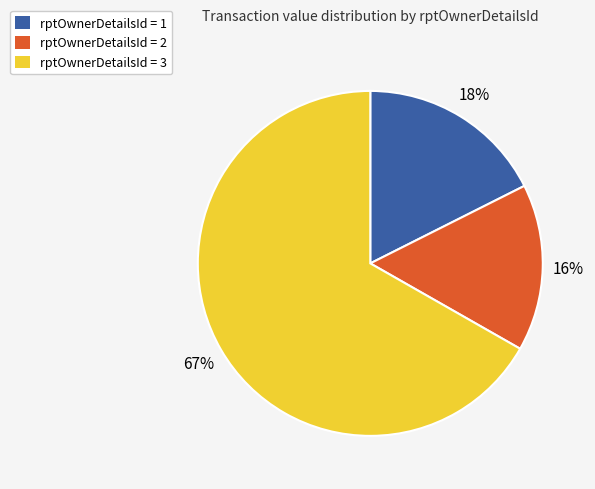

To the nearest percent, what is the average slice percentage?

33%